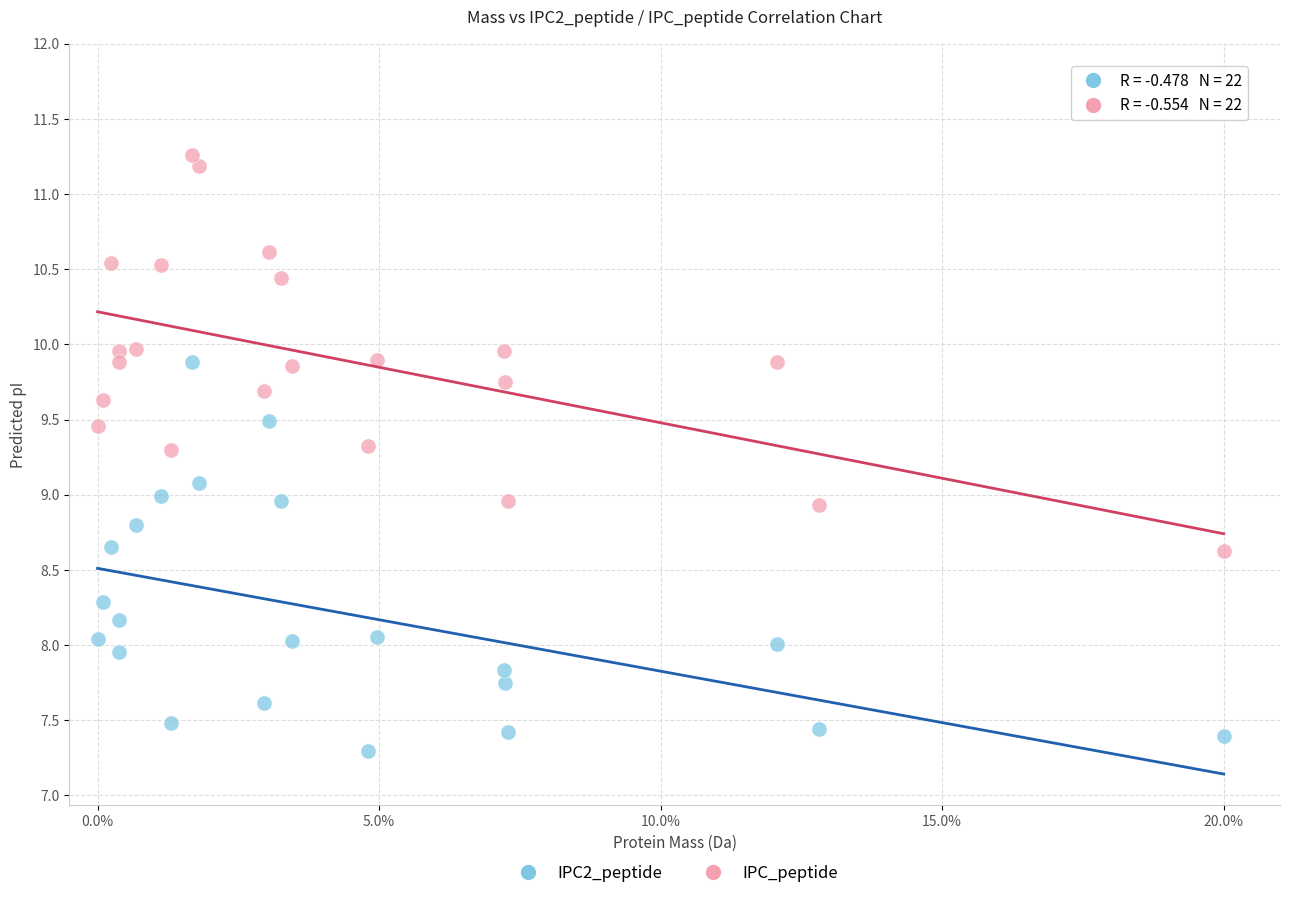

Which series has the largest Y range (max minus min)?

IPC_peptide